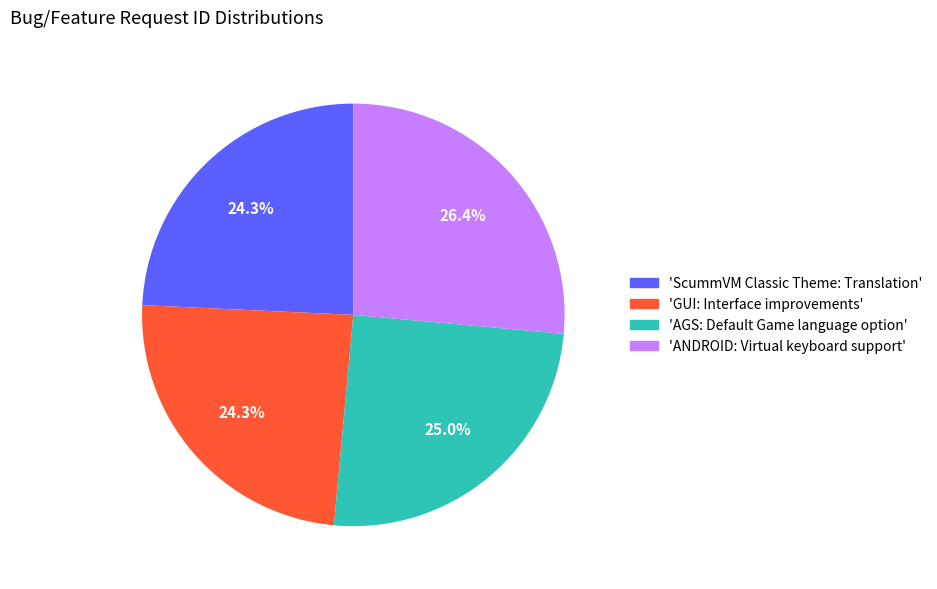

Which slice is the largest?

'ANDROID: Virtual keyboard support'